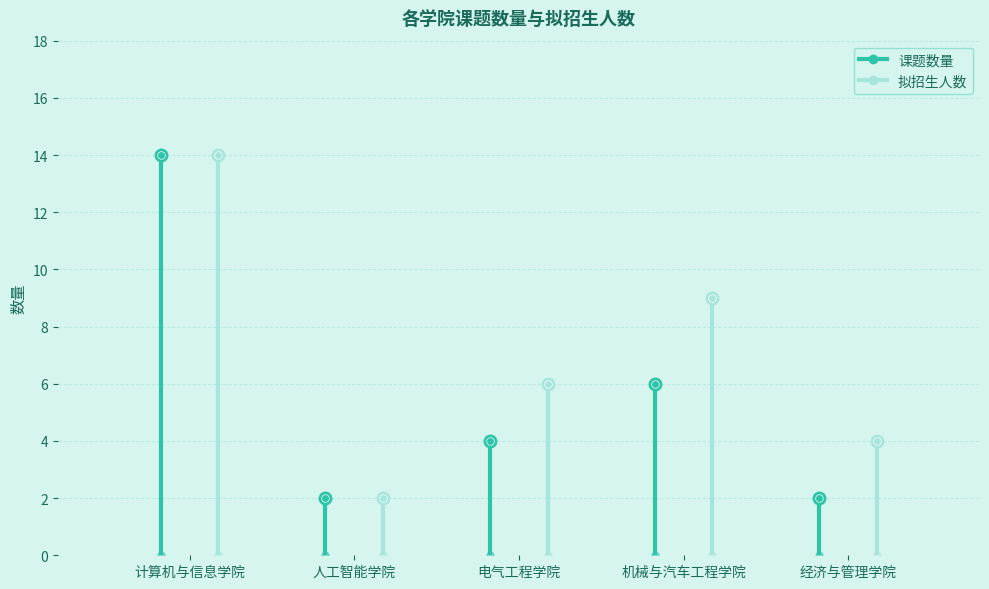

Where is 拟招生人数 nearest to the value 8?

机械与汽车工程学院